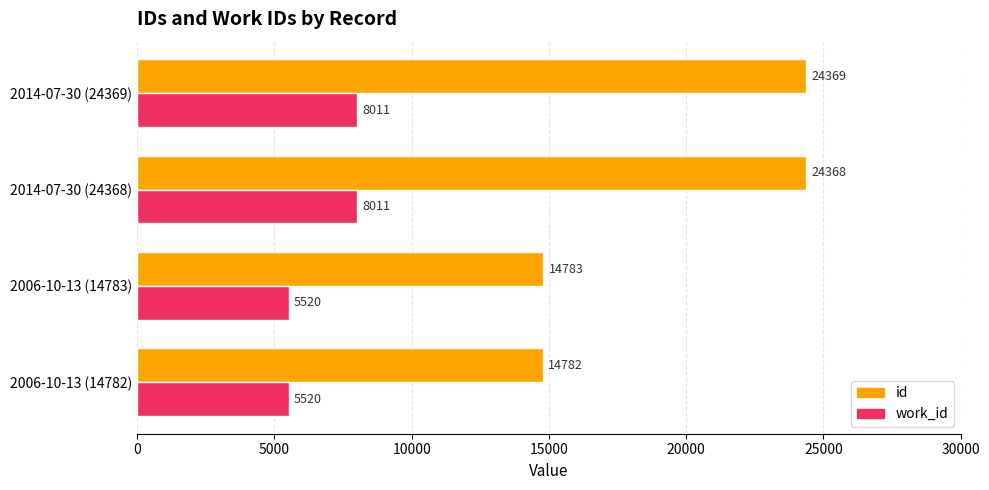

Which series has the largest total across all categories?

id